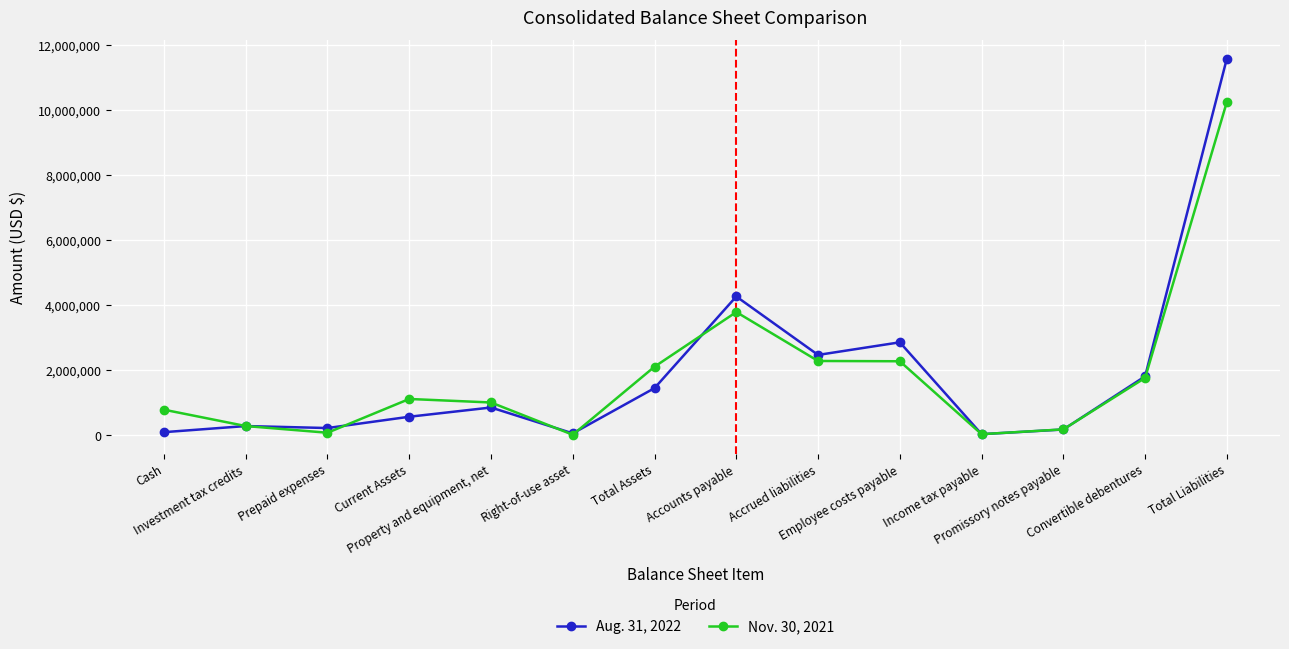

What is the difference between the highest and lowest values at Current Assets?

547491